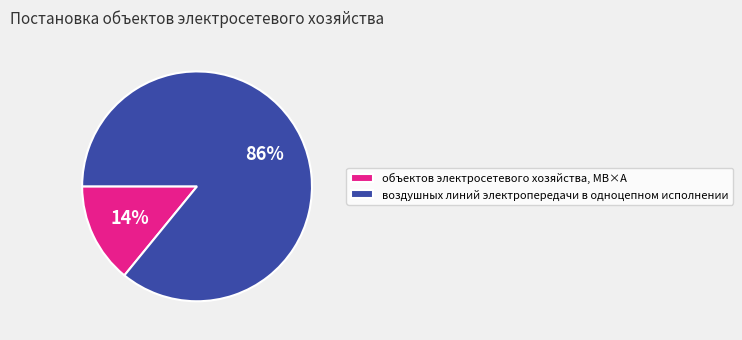

How many slices are in this pie chart?

2